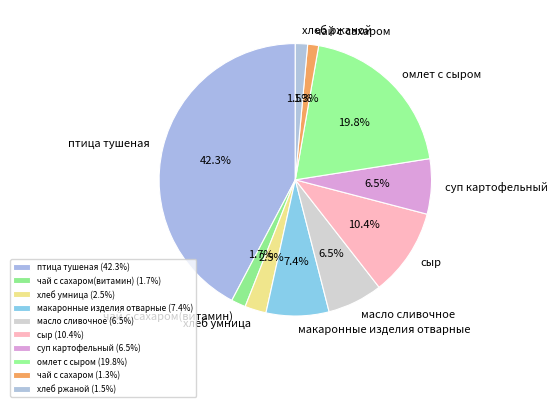

Count the number of slices in the pie.

10